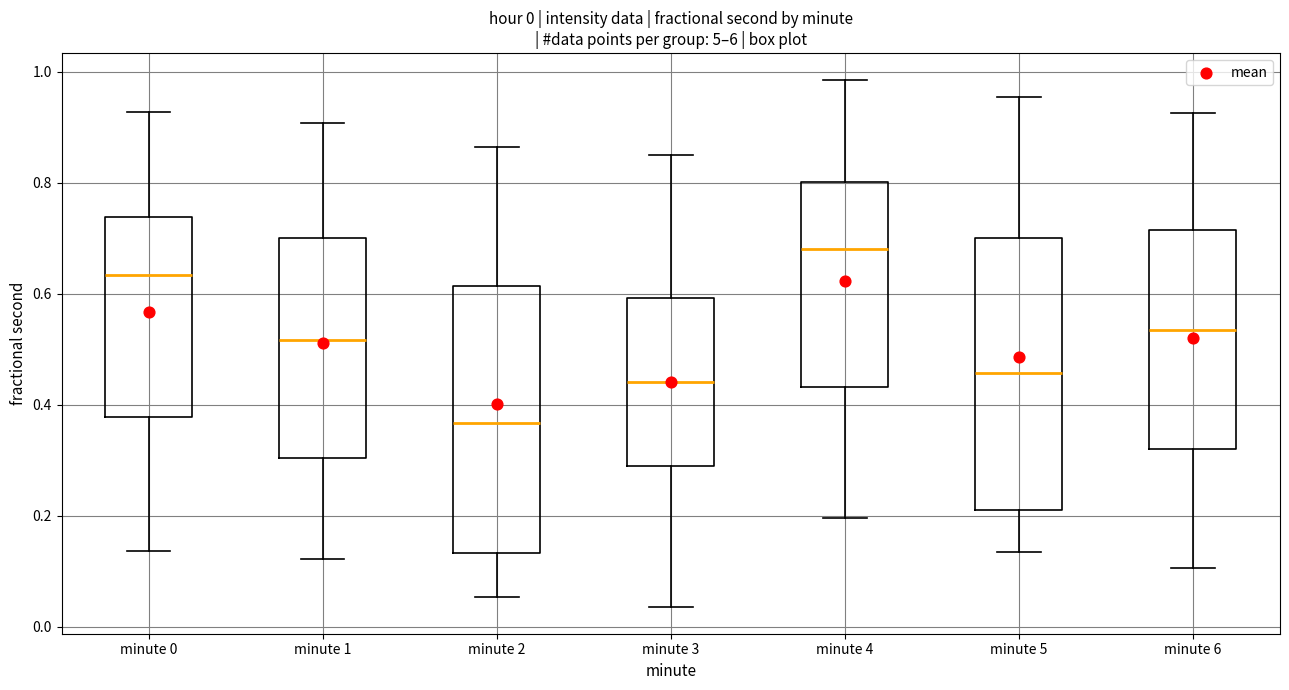

Which box has the lowest median line?

minute 2